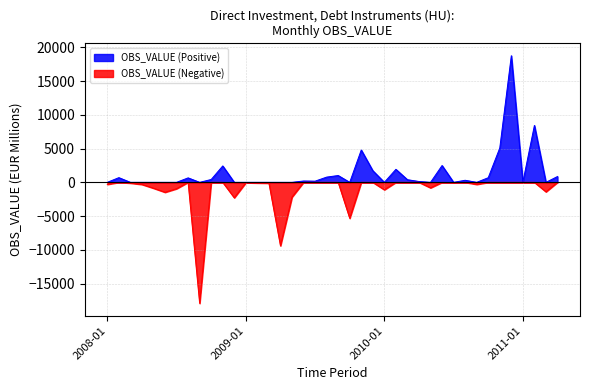

How many points are lower than both their immediate neighbors (excluding endpoints)?

12